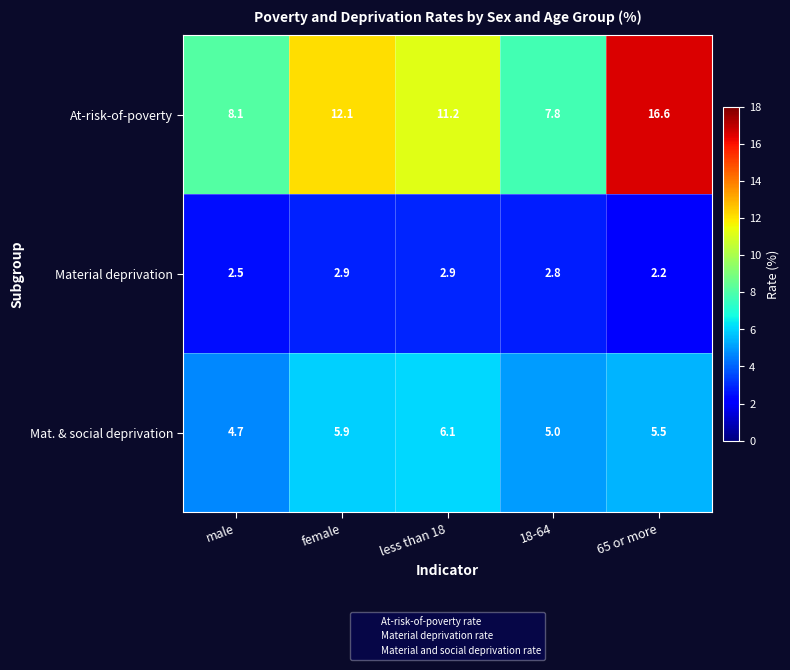

What is the sum of all At-risk-of-poverty values?

55.8